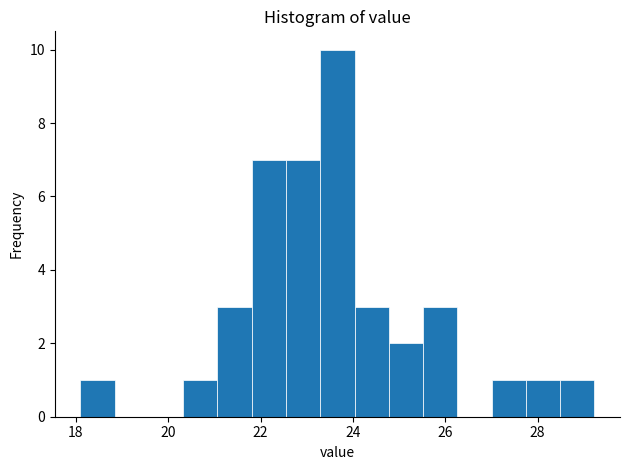

Around what value on the x-axis is the tallest bar? Give the approximate position of its centre, as read against the axis.

23.6